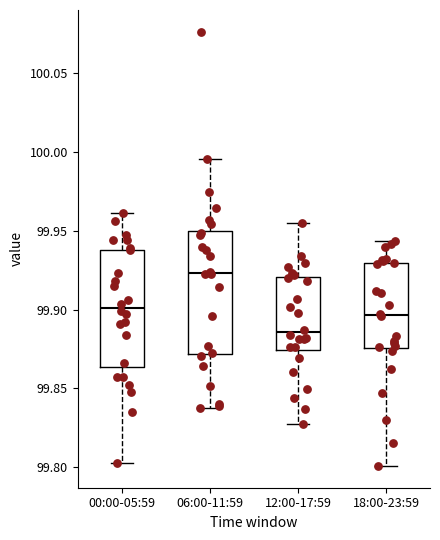

Reading left to right, read every box against the y-axis: the position of its median line, the range the box covers, and the ends of its whiskers. The values are not printed on the chart, so give them approximately, as read against the axis.

00:00-05:59: median 99.900, box 99.865 to 99.940, whiskers 99.800 to 99.960
06:00-11:59: median 99.925, box 99.870 to 99.950, whiskers 99.840 to 99.995
12:00-17:59: median 99.885, box 99.875 to 99.920, whiskers 99.830 to 99.955
18:00-23:59: median 99.895, box 99.875 to 99.930, whiskers 99.800 to 99.945